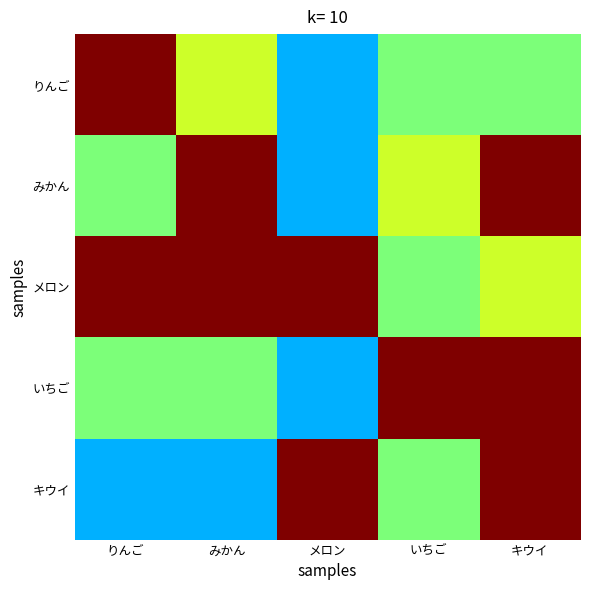

What is the greatest value displayed?

1.0